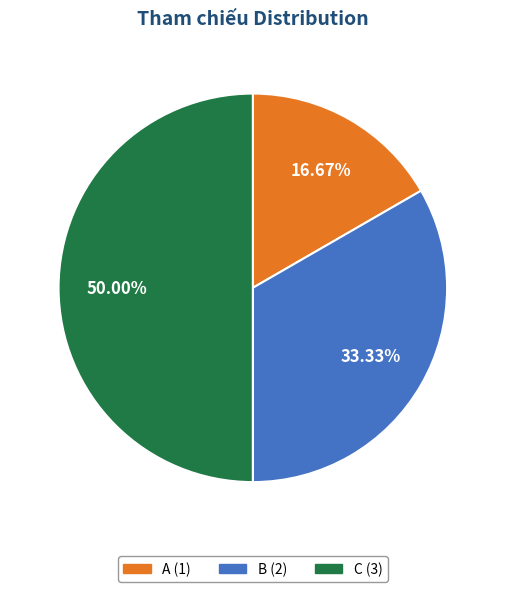

Count the number of slices in the pie.

3